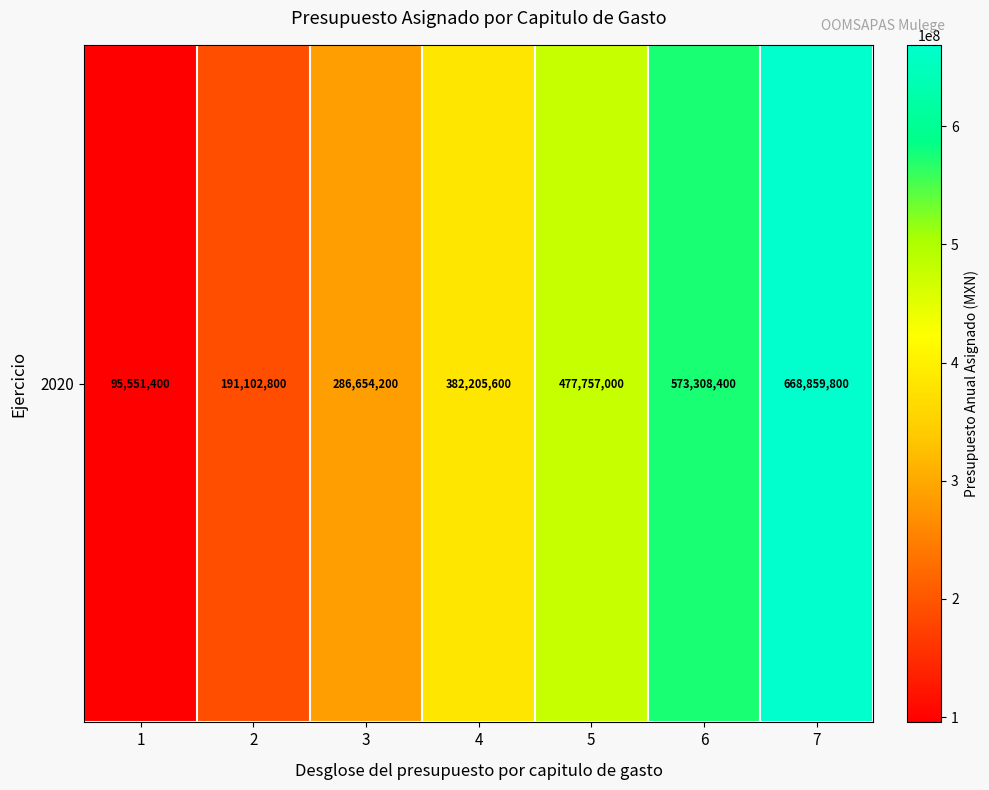

Read the value at 3, to the nearest 50.

286654200